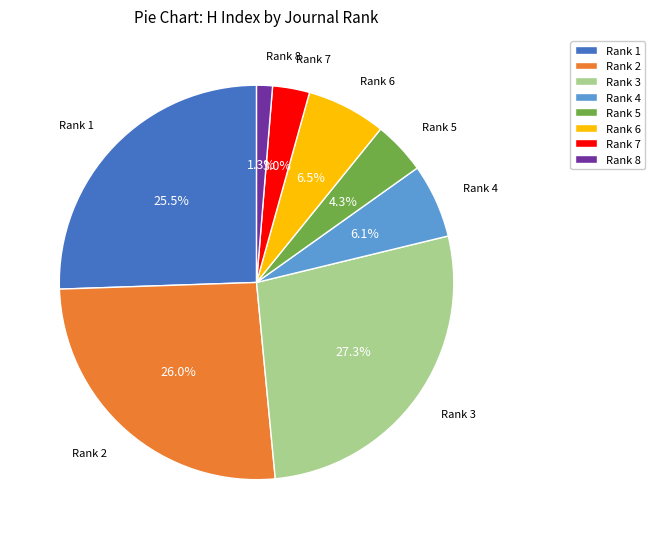

How many slices are in this pie chart?

8